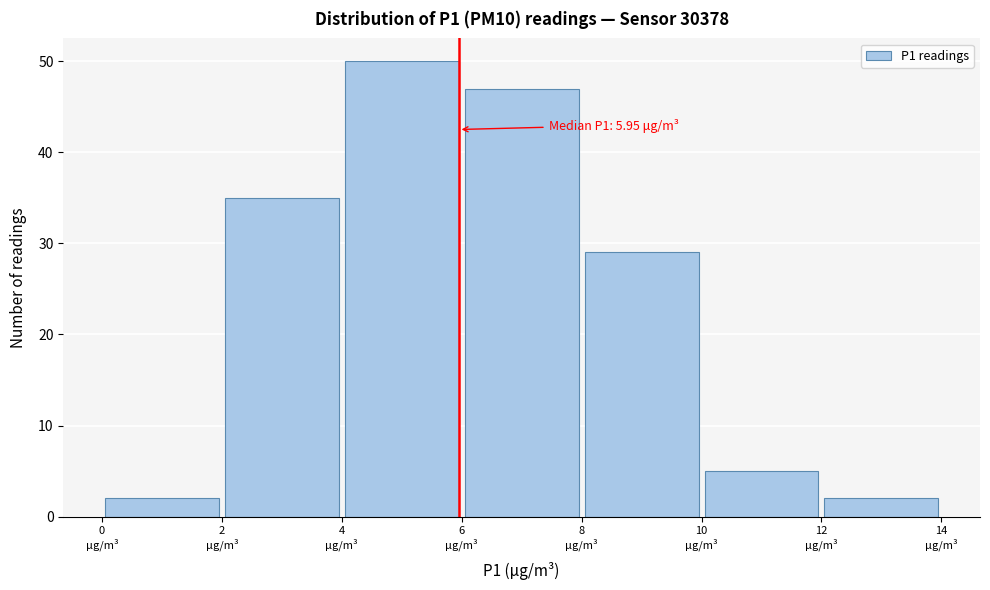

Which range on the x-axis has the tallest bar?

4 to 6